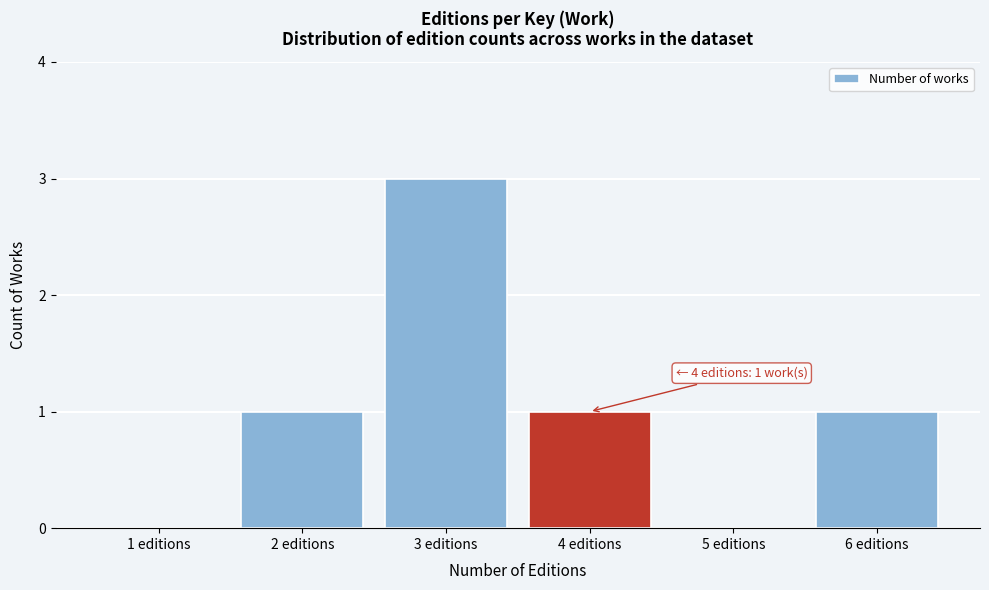

Reading left to right, list all the values displayed in this chart.

1 editions=0	2 editions=1	3 editions=3	4 editions=1	5 editions=0	6 editions=1